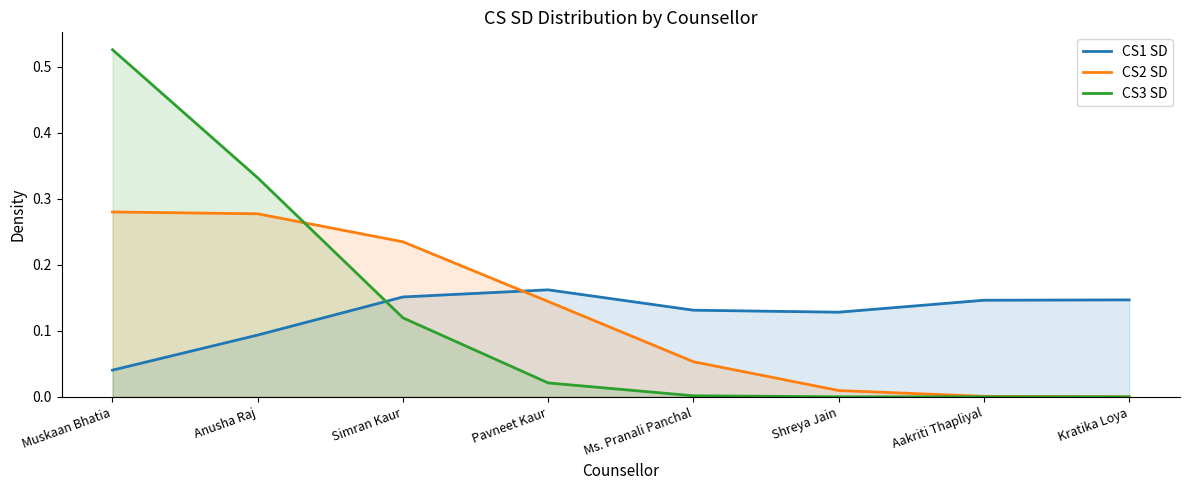

How many interior local valleys does the CS1 SD series have?

1